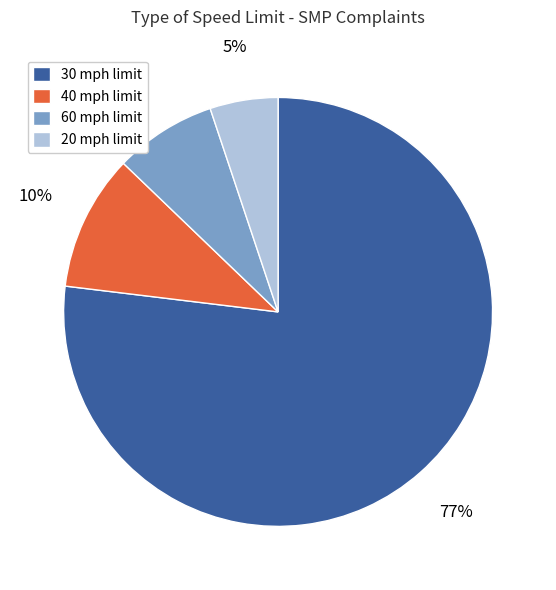

The 60 mph limit slice represents 1% of the pie. True or false?

False